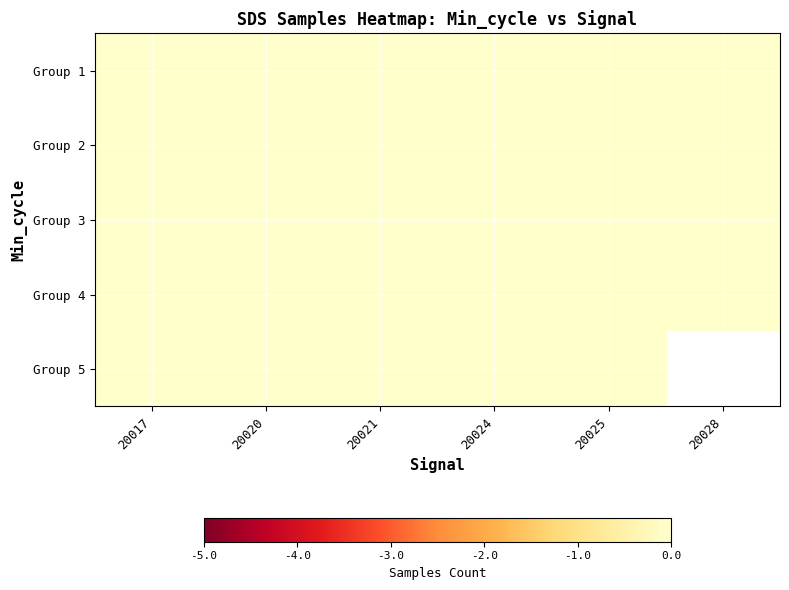

How many categories are shown in the chart?

6